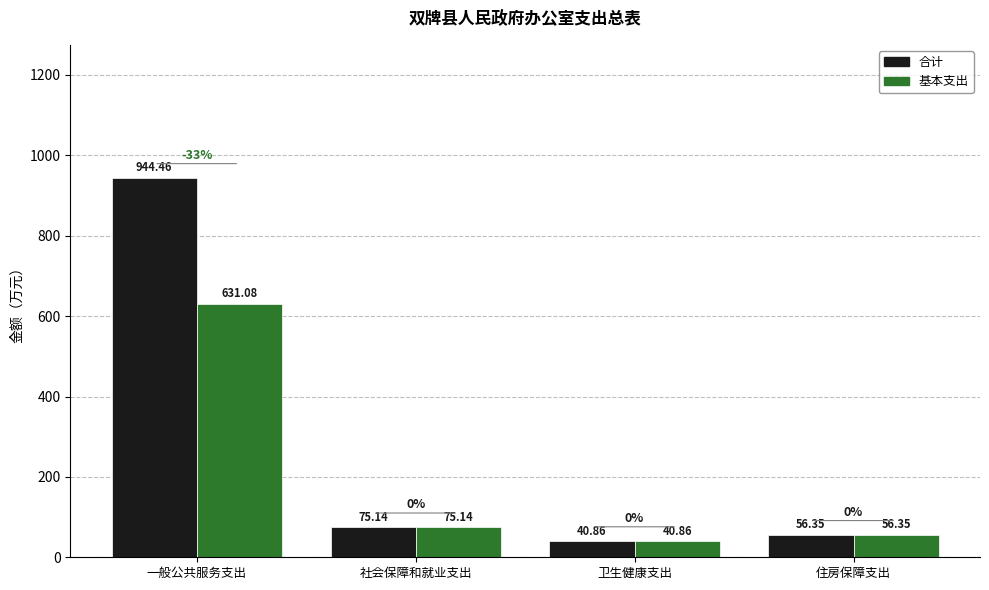

At how many categories does at least one series exceed 466?

1